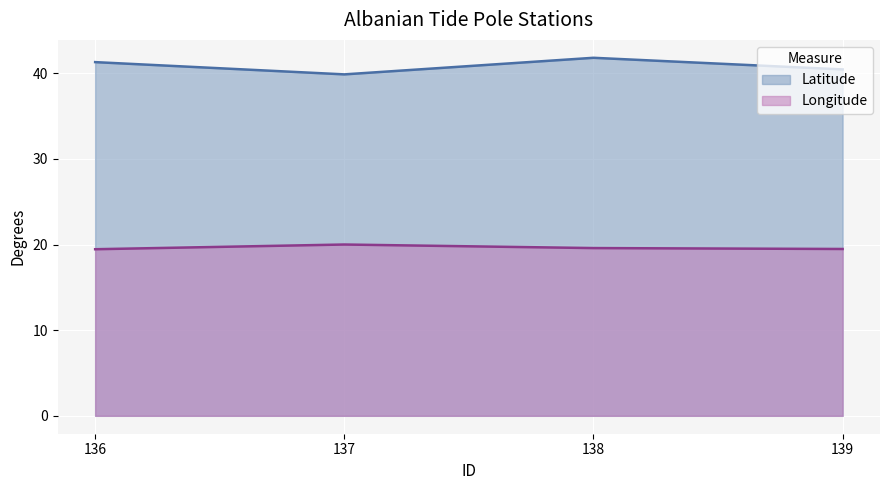

Is it true that Latitude equals 41.8 at 138?

True